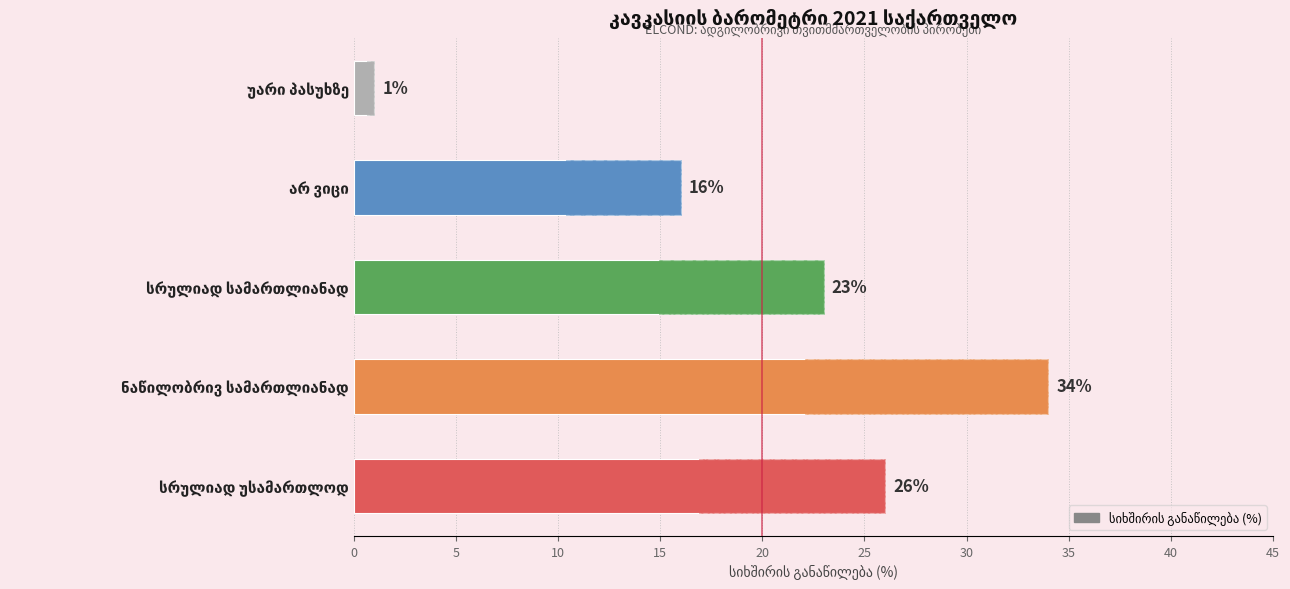

What is the difference between the values at უარი პასუხზე and სრულიად უსამართლოდ?

25